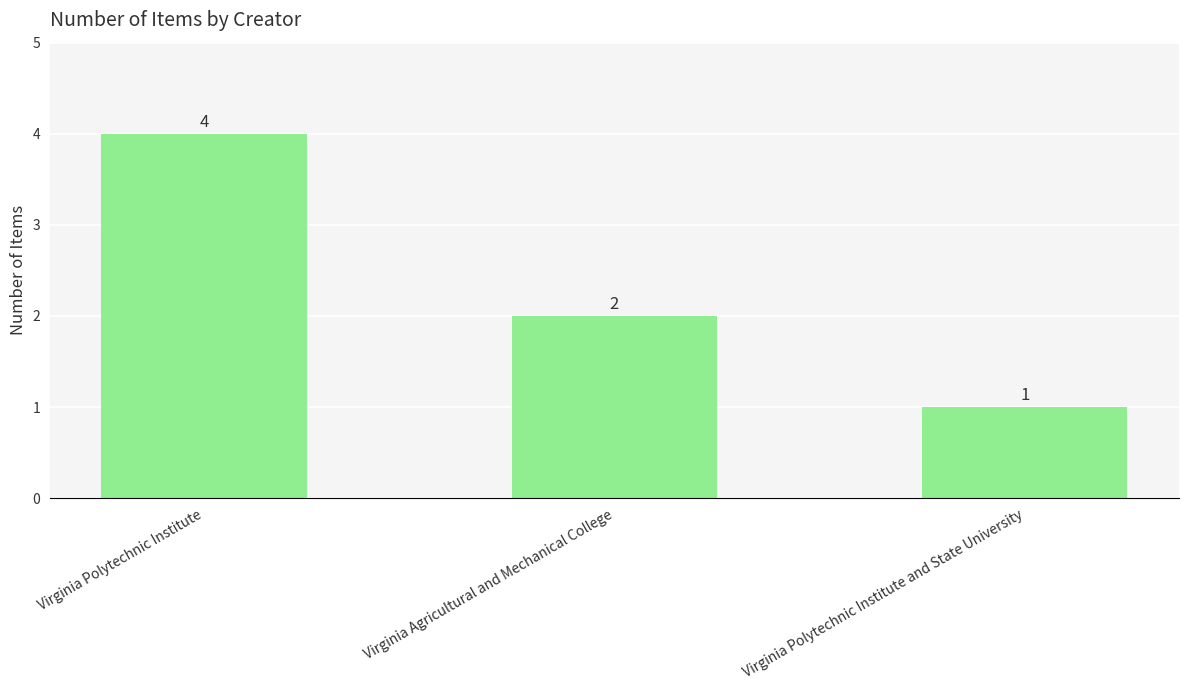

How many series are shown in this chart?

1